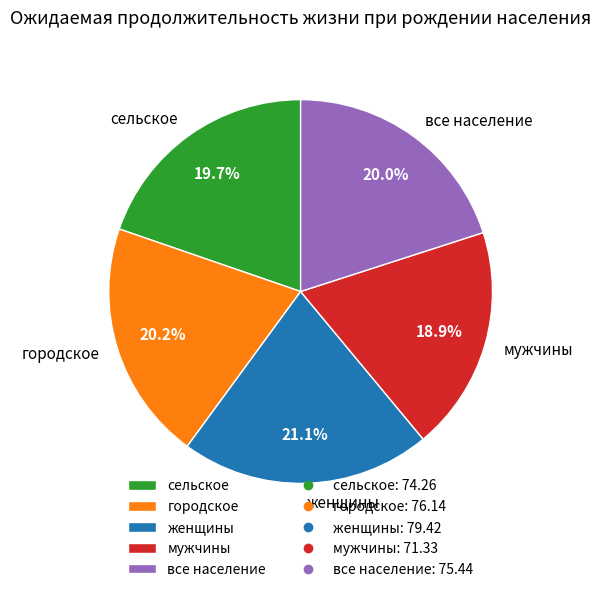

What percentage is the городское slice, to the nearest percent?

20%